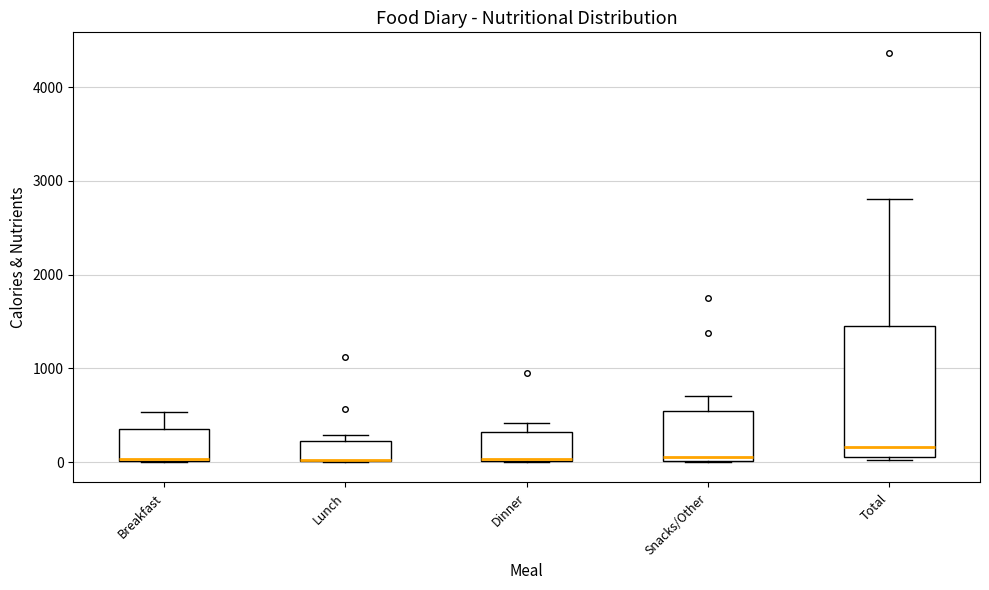

Reading left to right, read every box against the y-axis: the position of its median line, the range the box covers, and the ends of its whiskers. The values are not printed on the chart, so give them approximately, as read against the axis.

Breakfast: median 0 (drawn on the box's lower edge), box 0 to 400, whiskers 0 to 500
Lunch: median 0 (drawn on the box's lower edge), box 0 to 200, whiskers 0 to 300
Dinner: median 0 (drawn on the box's lower edge), box 0 to 300, whiskers 0 to 400
Snacks/Other: median 100, box 0 to 600, whiskers 0 to 700
Total: median 200, box 100 to 1500, whiskers 0 to 2800